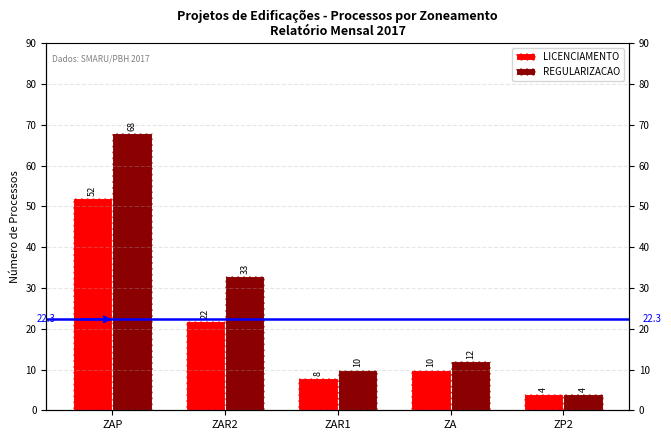

At which label does LICENCIAMENTO first exceed 10?

ZAP